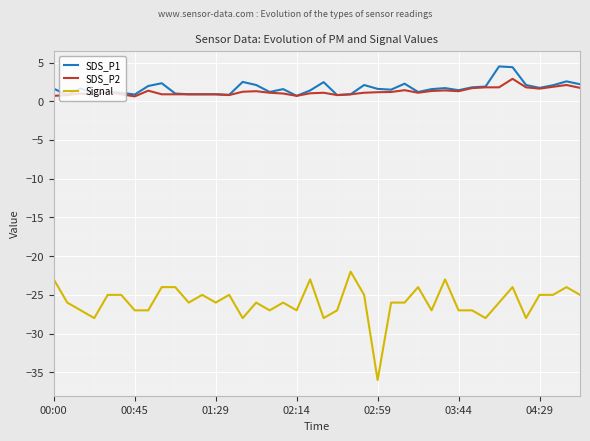

True or false: Signal and SDS_P2 cross at least once.

False